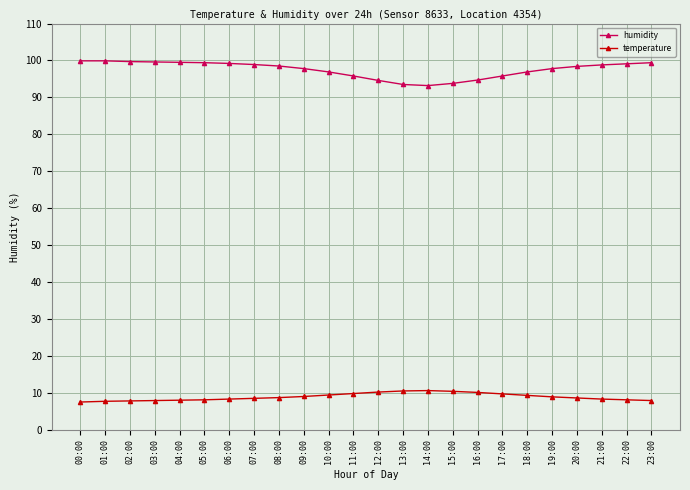

True or false: temperature has more than 0 interior local peaks.

True